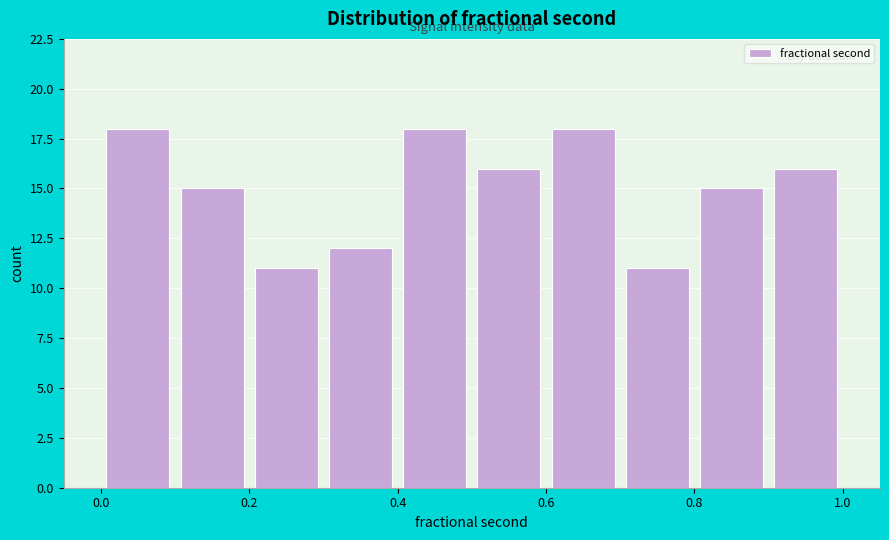

How tall is the bar that spans 0.7 to 0.8 on the x-axis? The values are not printed on the chart, so give them approximately, as read against the axis.

11